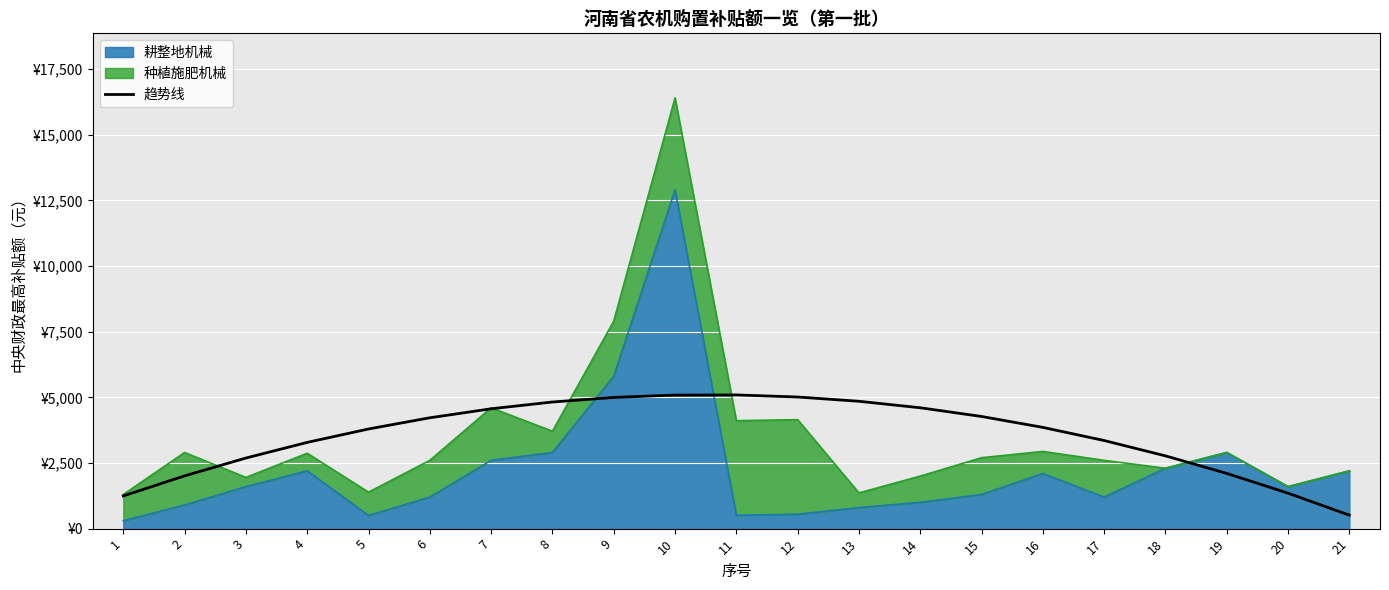

List the labels in order of value, smallest first.

21, 1, 20, 2, 19, 3, 18, 4, 17, 5, 16, 6, 15, 7, 14, 8, 13, 9, 12, 10, 11